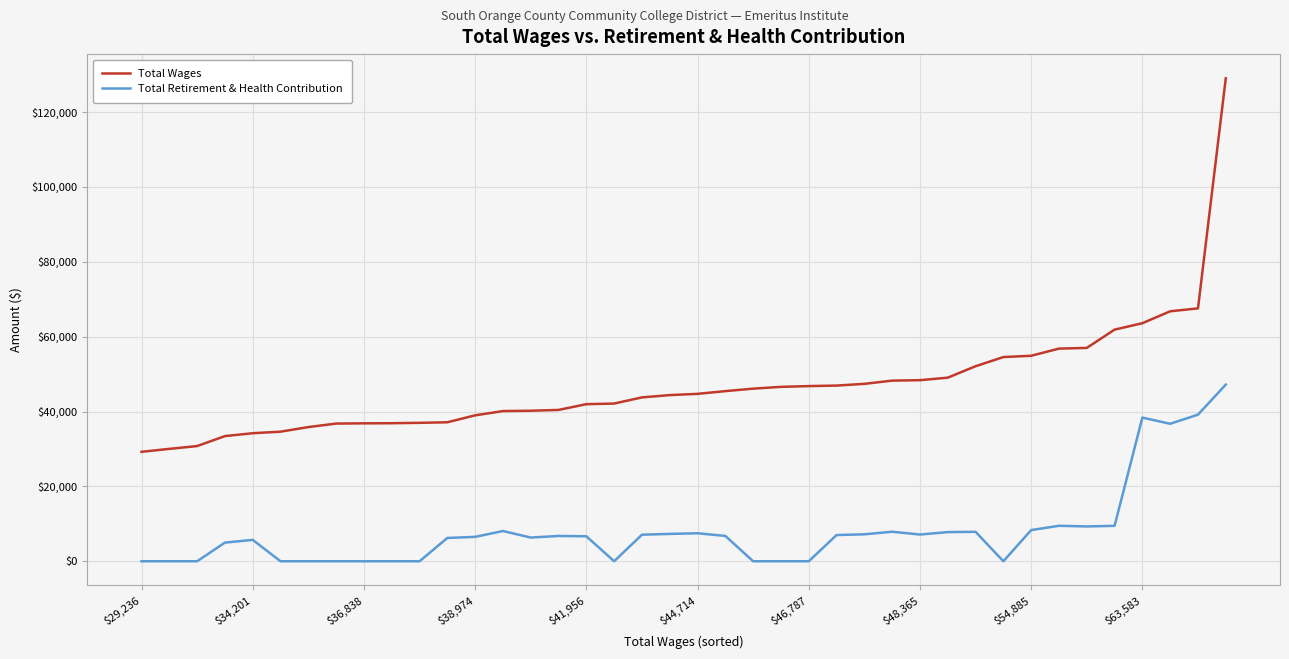

What is the difference between the maximum and minimum values in the Total Wages series?

99770